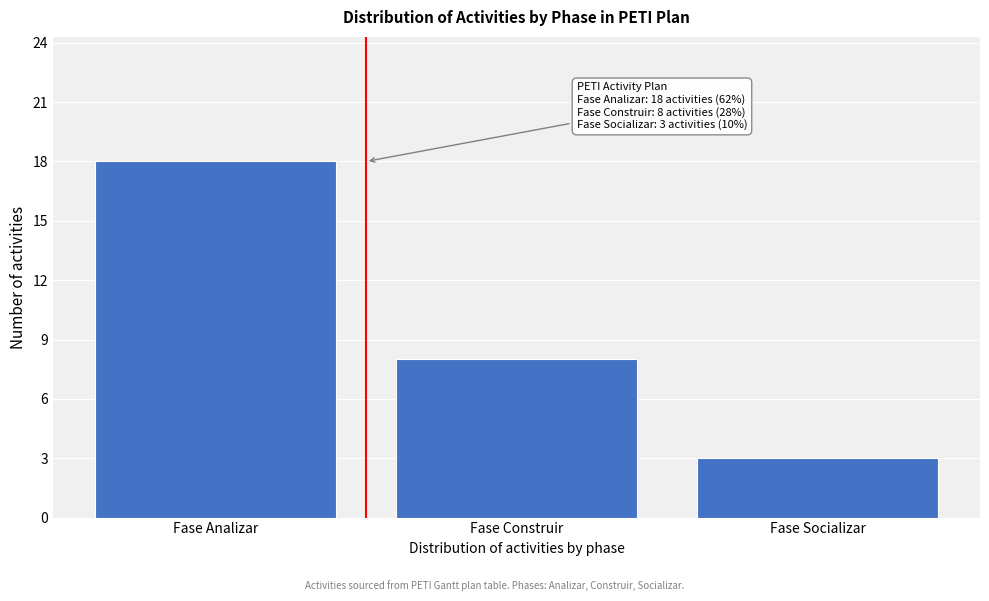

Reading left to right, what are all the values shown in this chart?

Fase Analizar=18	Fase Construir=8	Fase Socializar=3